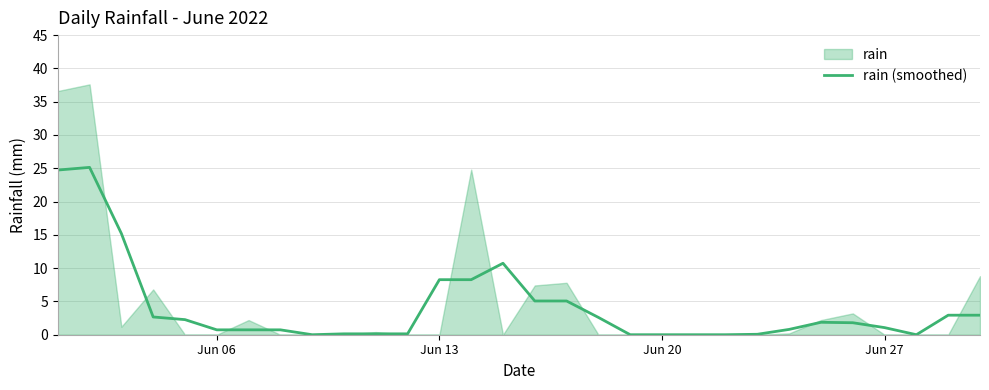

What is the maximum value for rain (smoothed)?

25.1